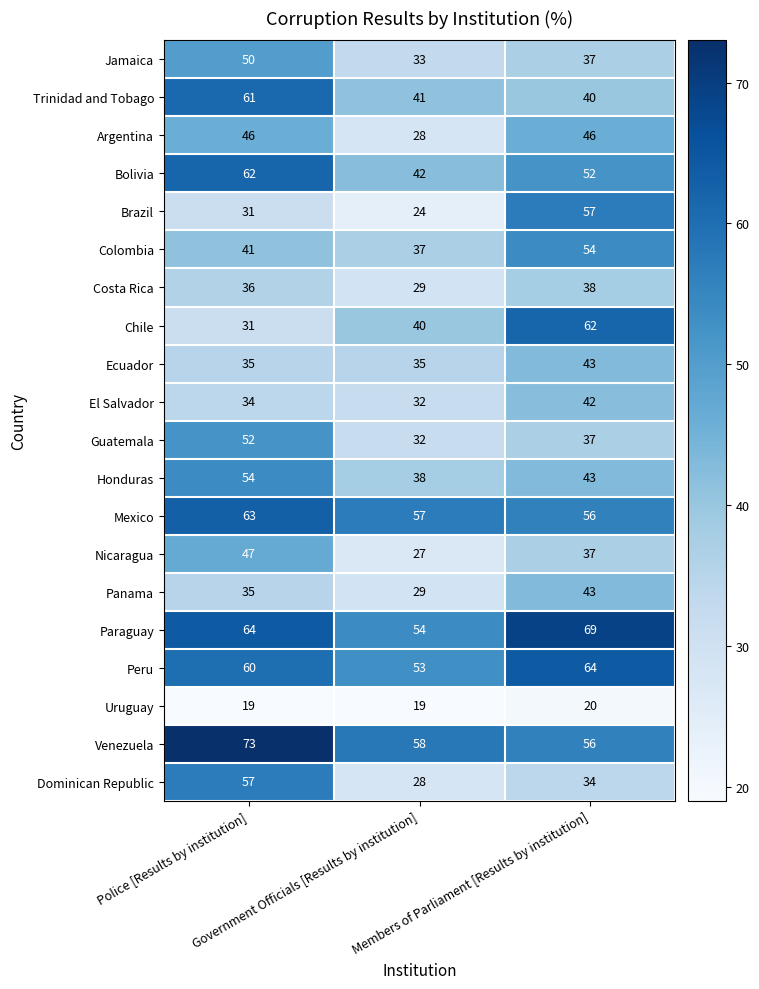

What is the difference between the maximum and minimum values in the Panama series?

14